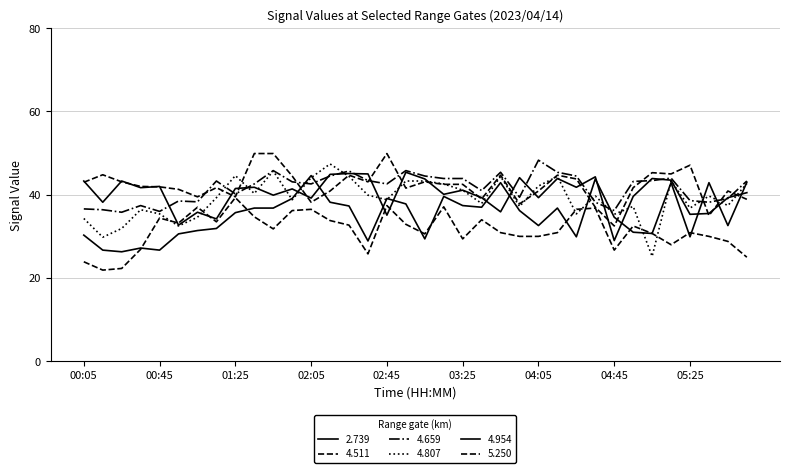

True or false: 4.511 has more than 0 interior local peaks.

True